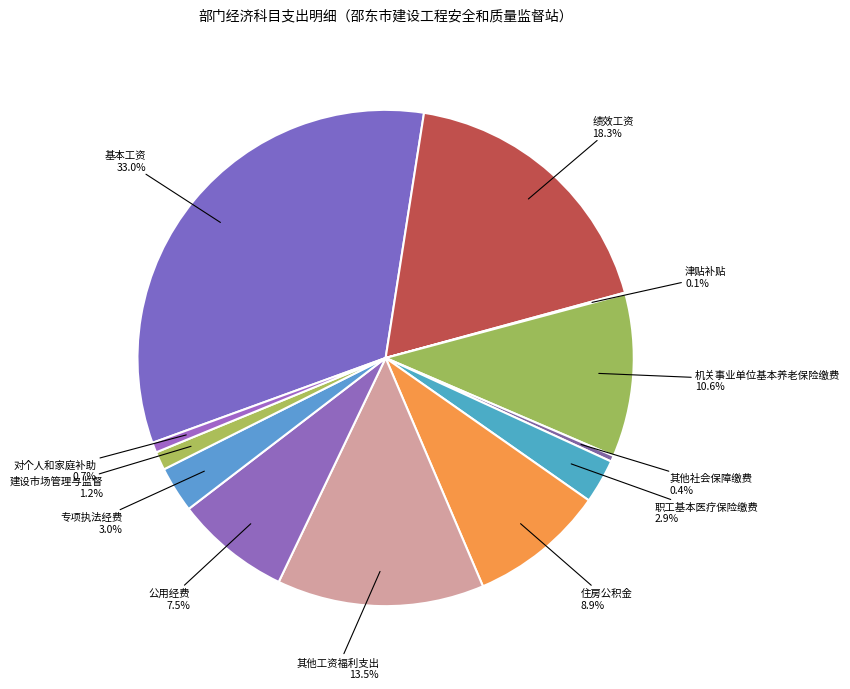

To the nearest percent, what is the average slice percentage?

8%